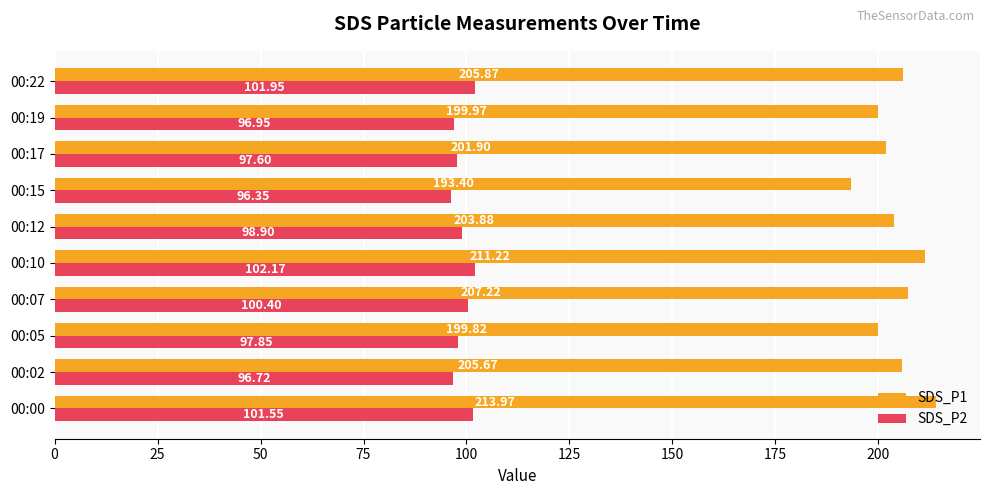

What is the spread (max minus min) of values at 00:17?

104.3